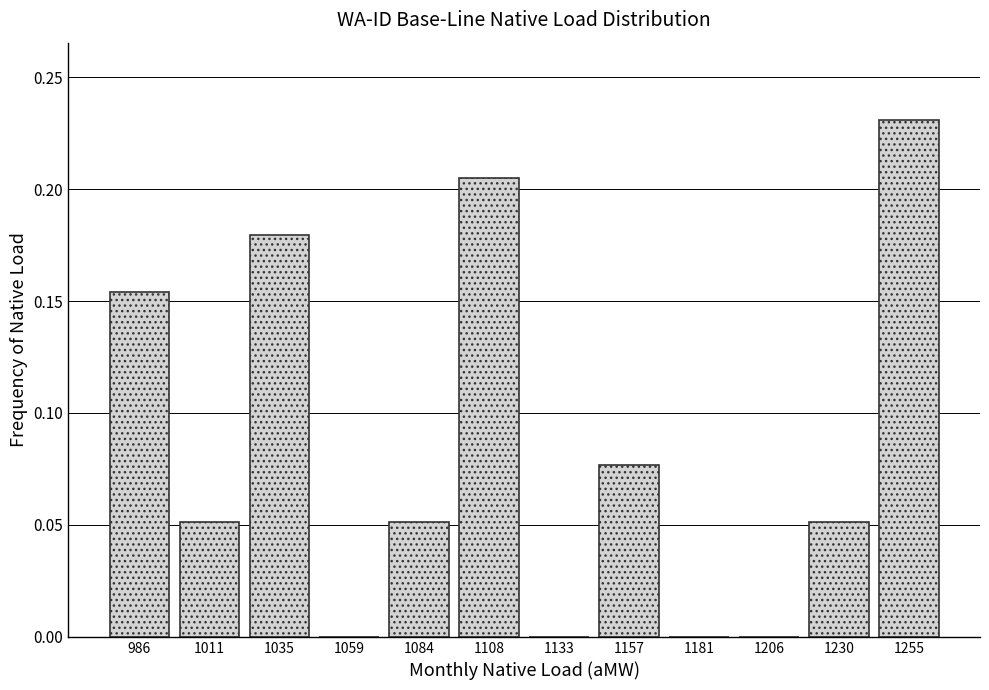

The chart shows a value of 0.0 at 1035. True or false?

False